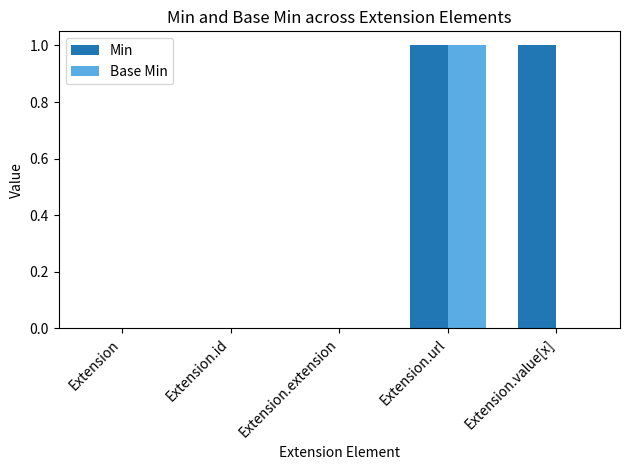

Between Extension.id and Extension.value[x], which series saw the biggest shift?

Min